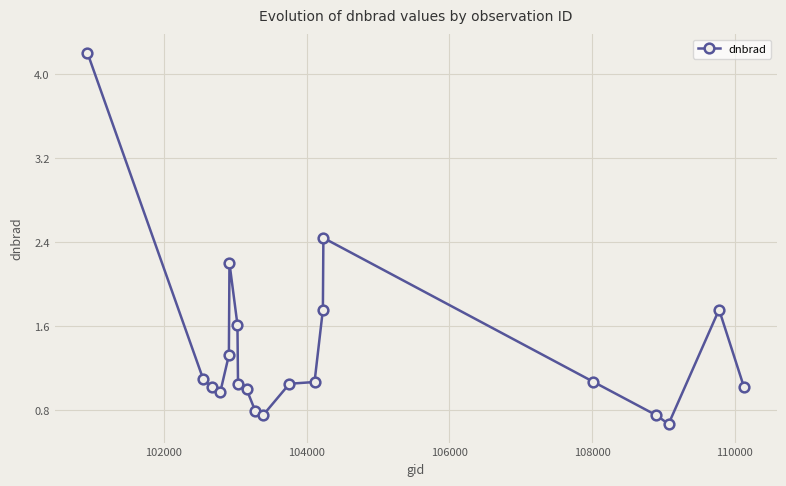

What is the average value?

1.4